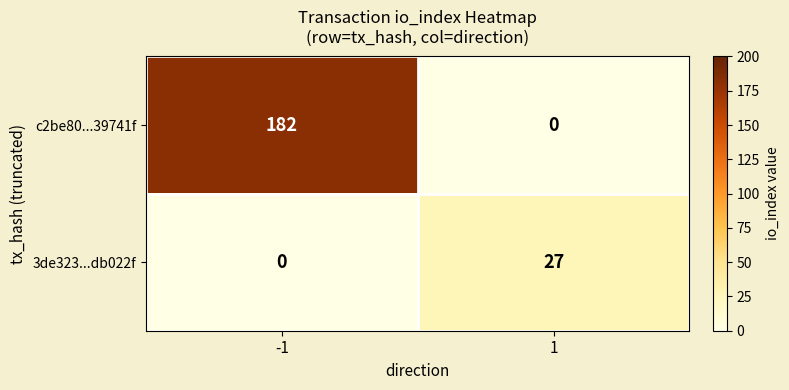

Is the value of c2be80...39741f at 1 greater than the value of 3de323...db022f at 1?

No